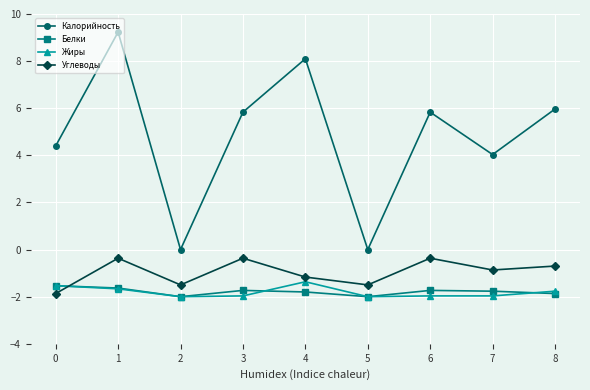

What is the average value of the Углеводы series?

-1.0